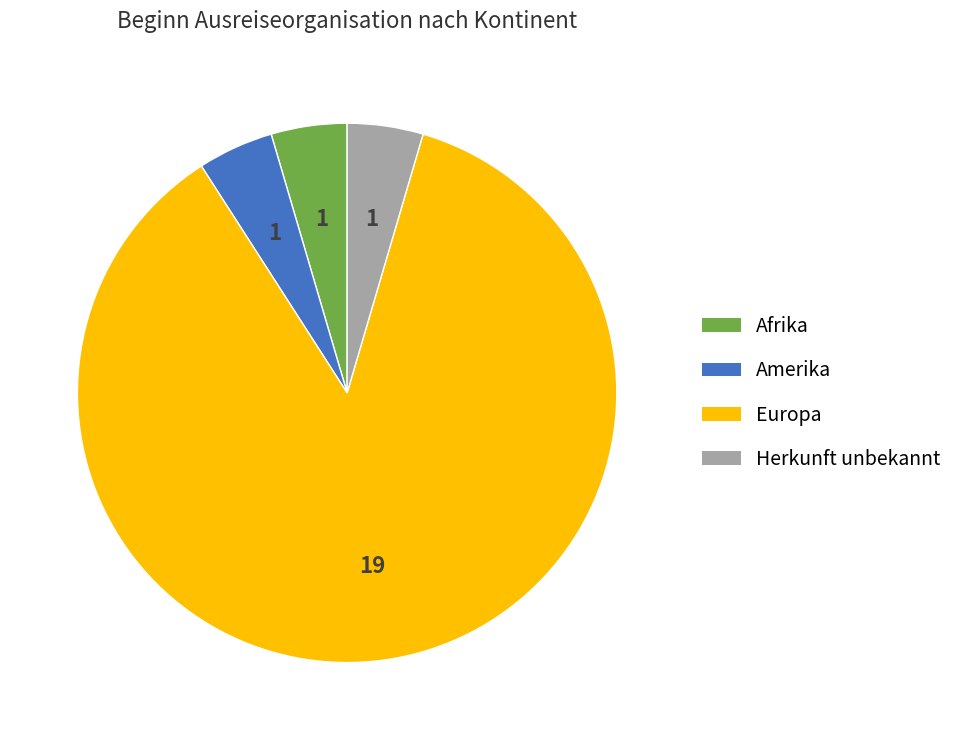

Does any single category account for the majority?

Yes